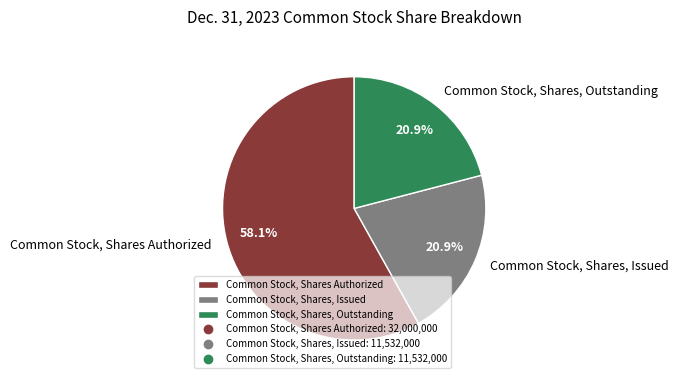

What percentage is the Common Stock, Shares, Issued slice, to the nearest percent?

21%